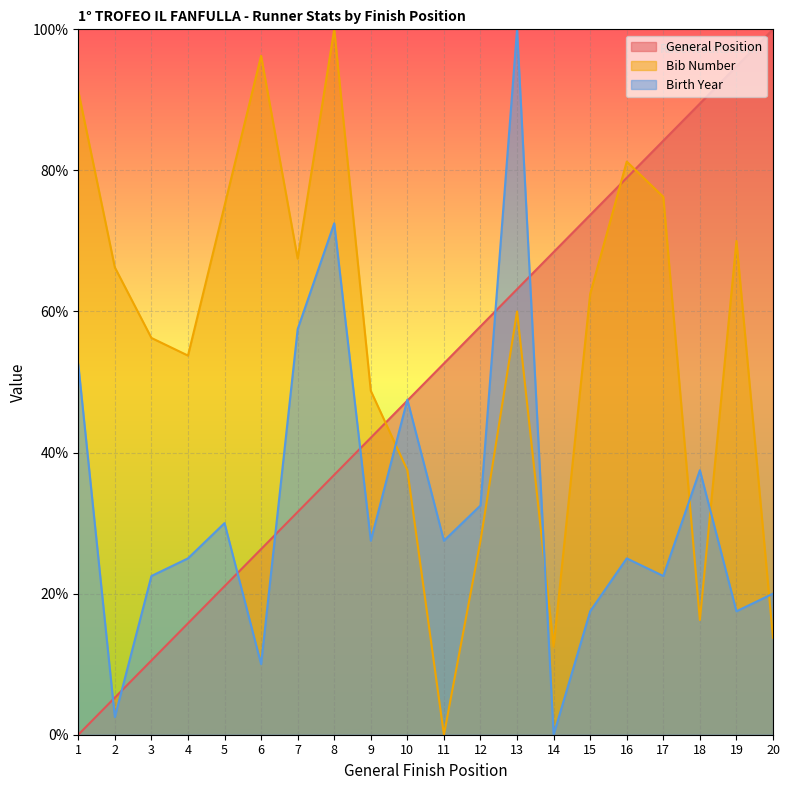

At 8, list the series in order from smallest to largest.

General Position, Birth Year, Bib Number